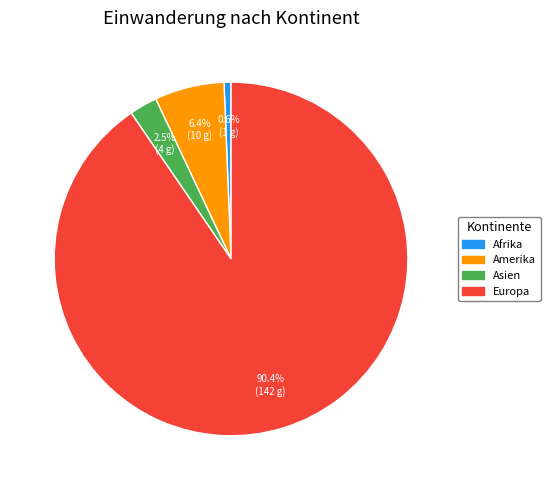

Does any single category account for the majority?

Yes